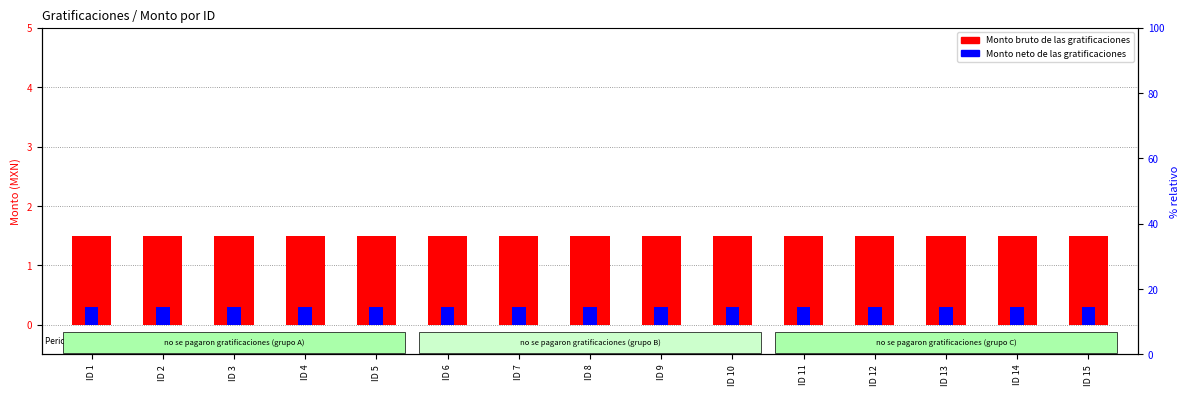

At which label is Monto neto de las gratificaciones closest to 0?

ID 1